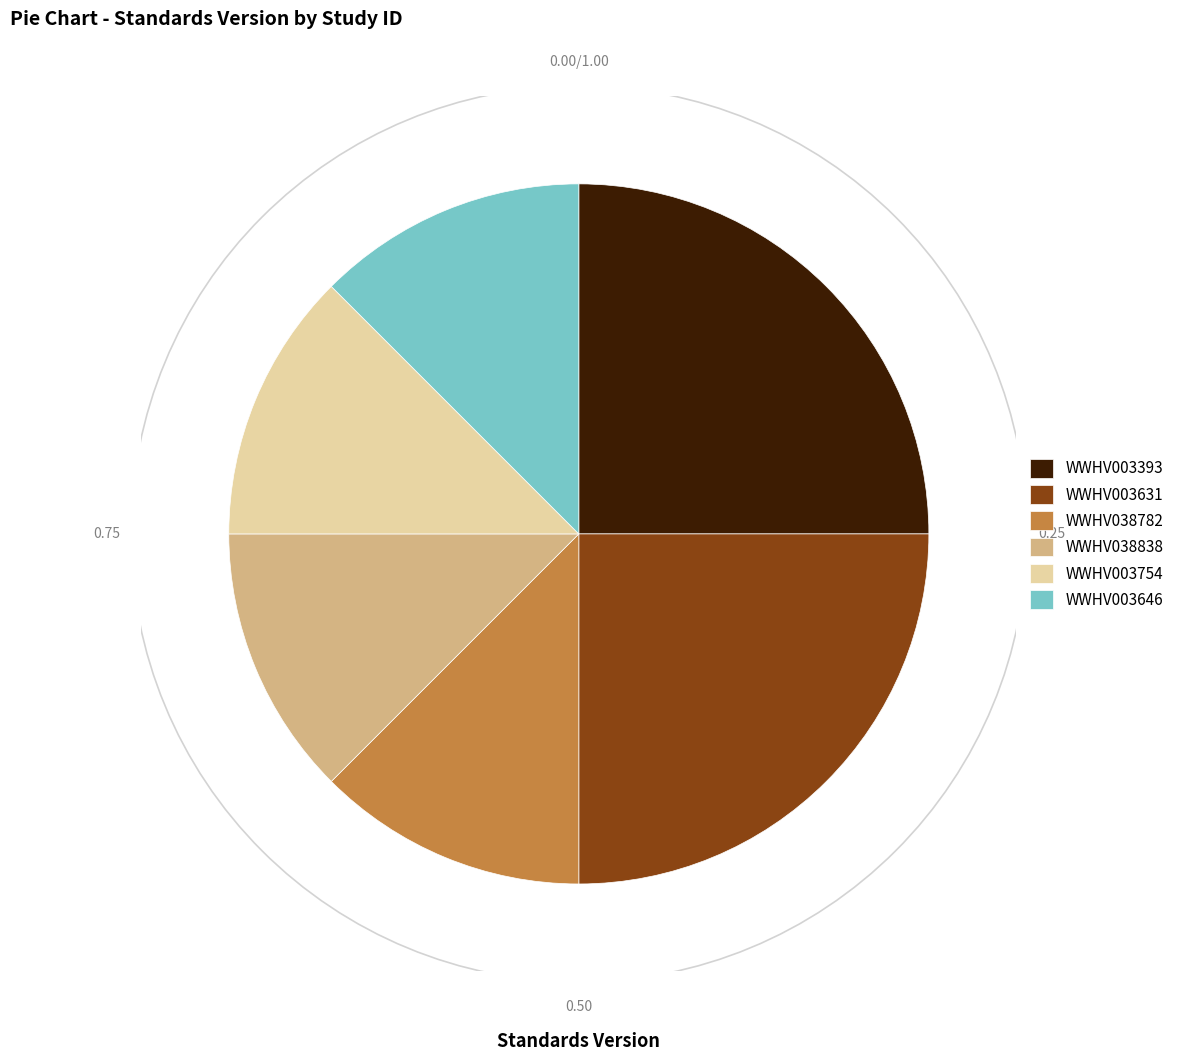

Count the number of slices in the pie.

6